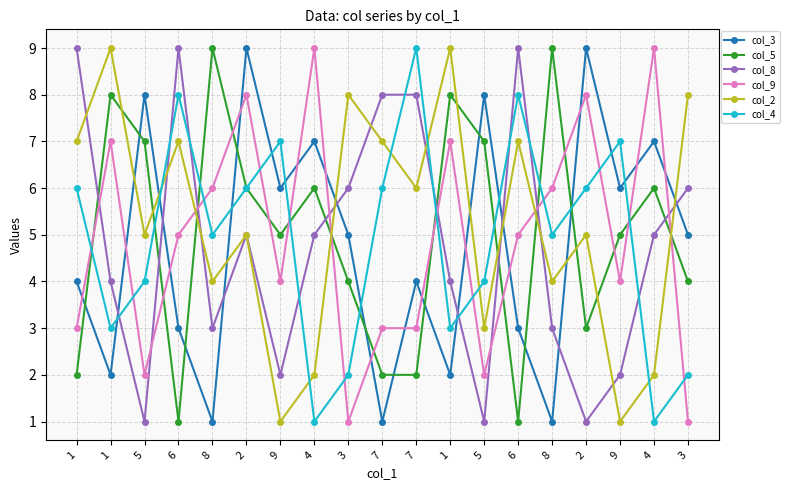

How many data points does each series have?

19